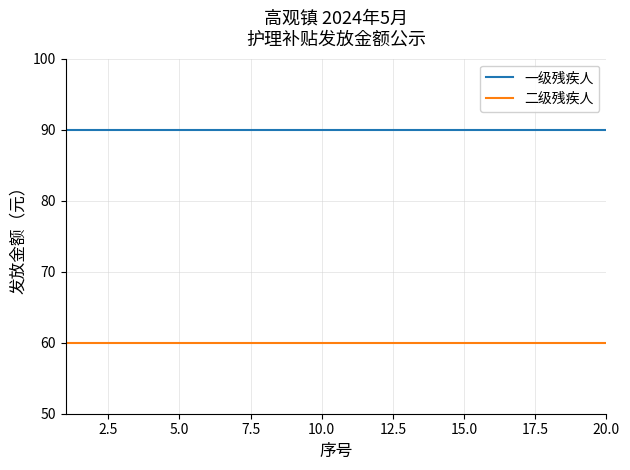

What are all the series names shown in the legend?

一级残疾人, 二级残疾人